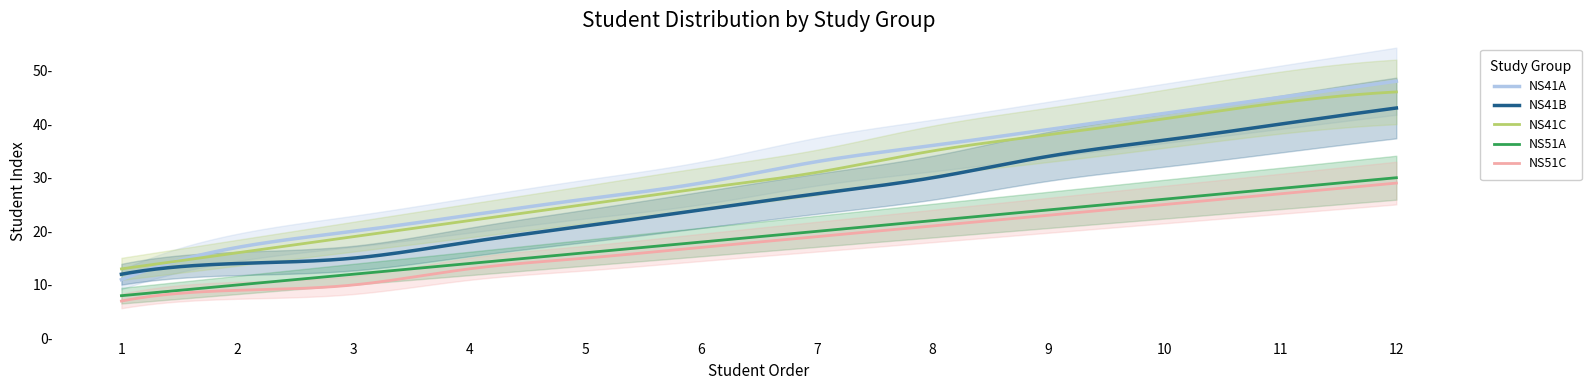

How many lines are shown in the chart?

5